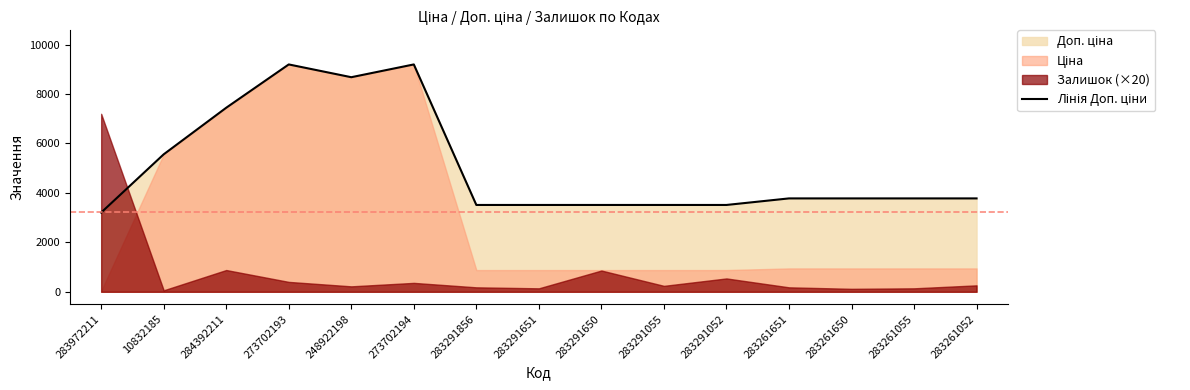

Does the chart display data point markers on the line(s)?

No